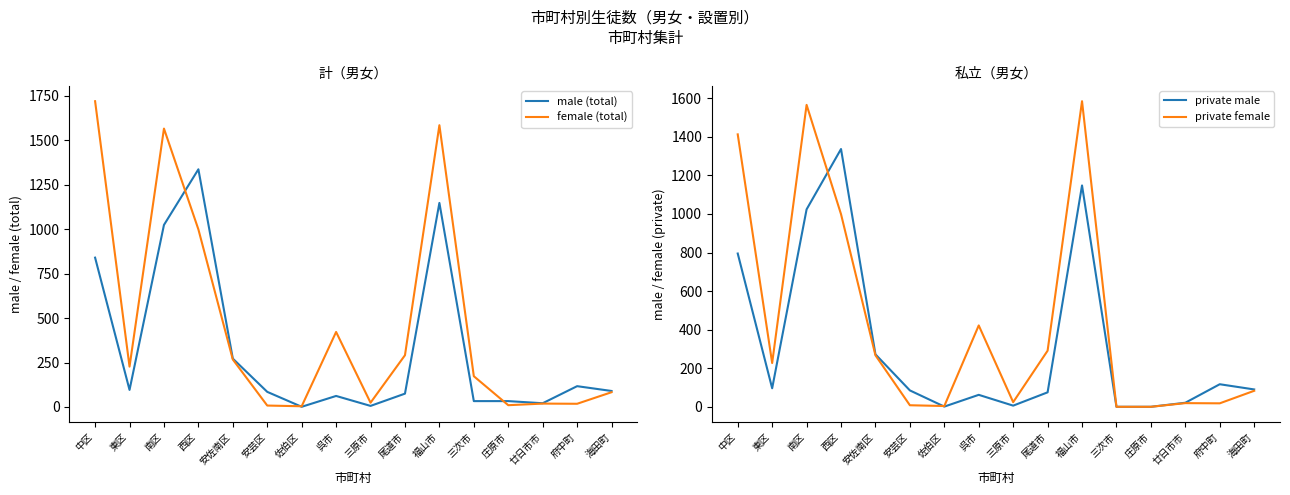

True or false: female (total) and private female cross at least once.

False